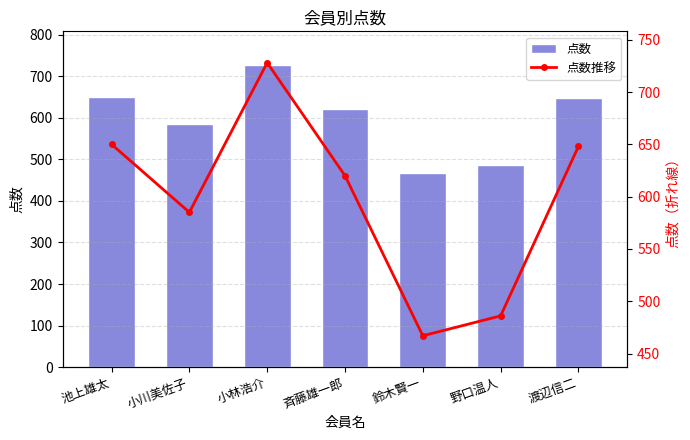

What is the difference between the 点数推移 values at 小林浩介 and 小川美佐子?

143